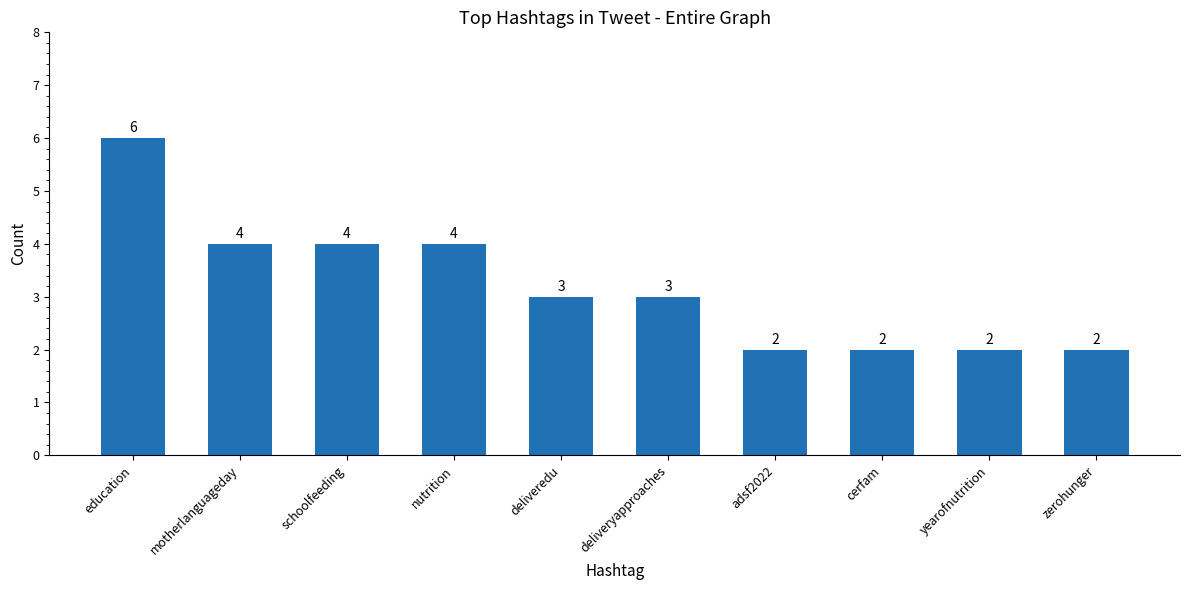

Approximately how many times larger is the value at deliveredu compared to cerfam?

1.5